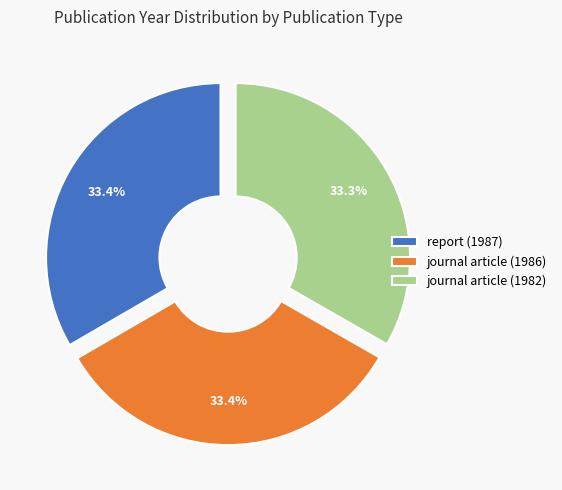

Approximately how many times larger is the value at report (1987) compared to journal article (1986)?

1.0